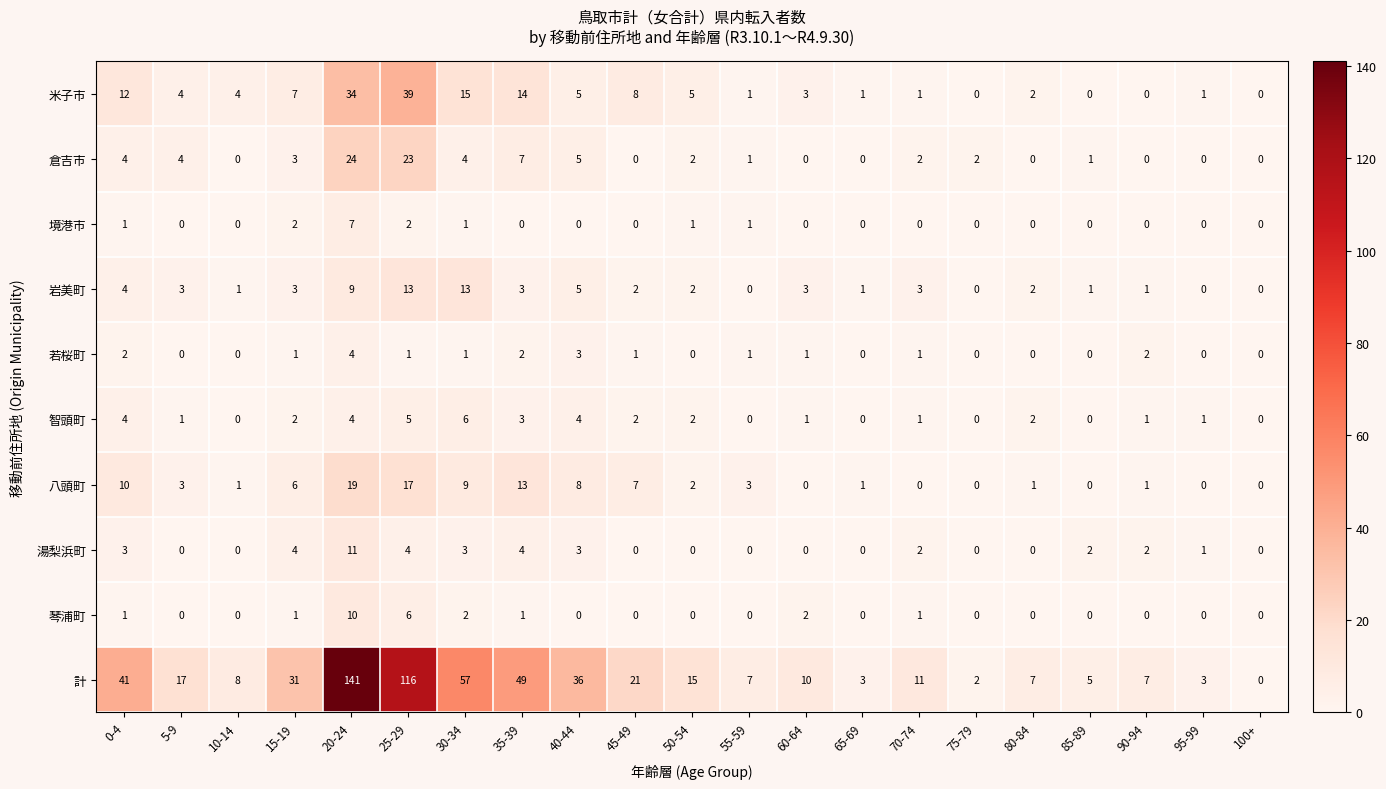

What is the greatest value displayed?

141